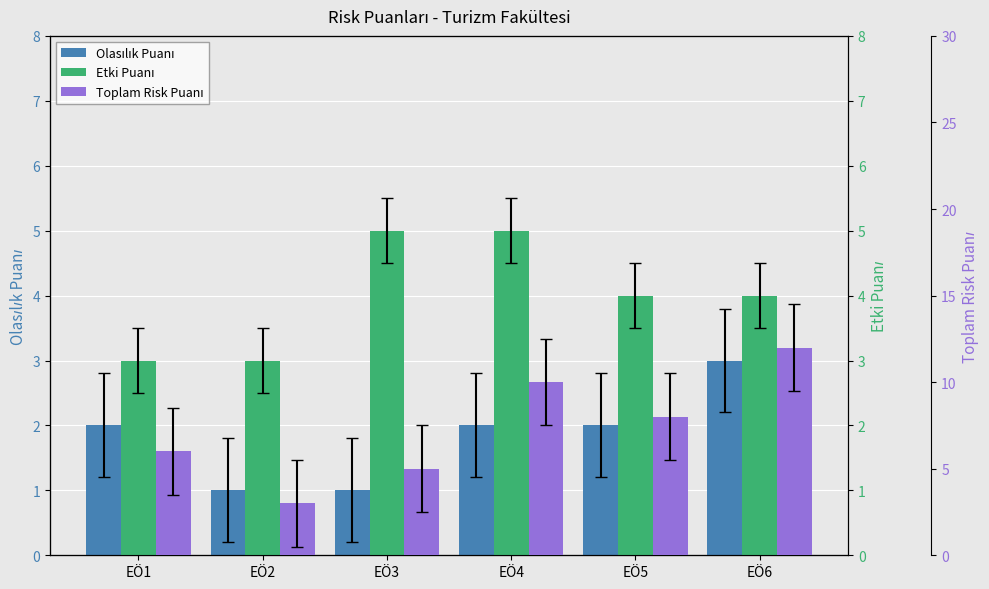

How many bars are there in each group?

3